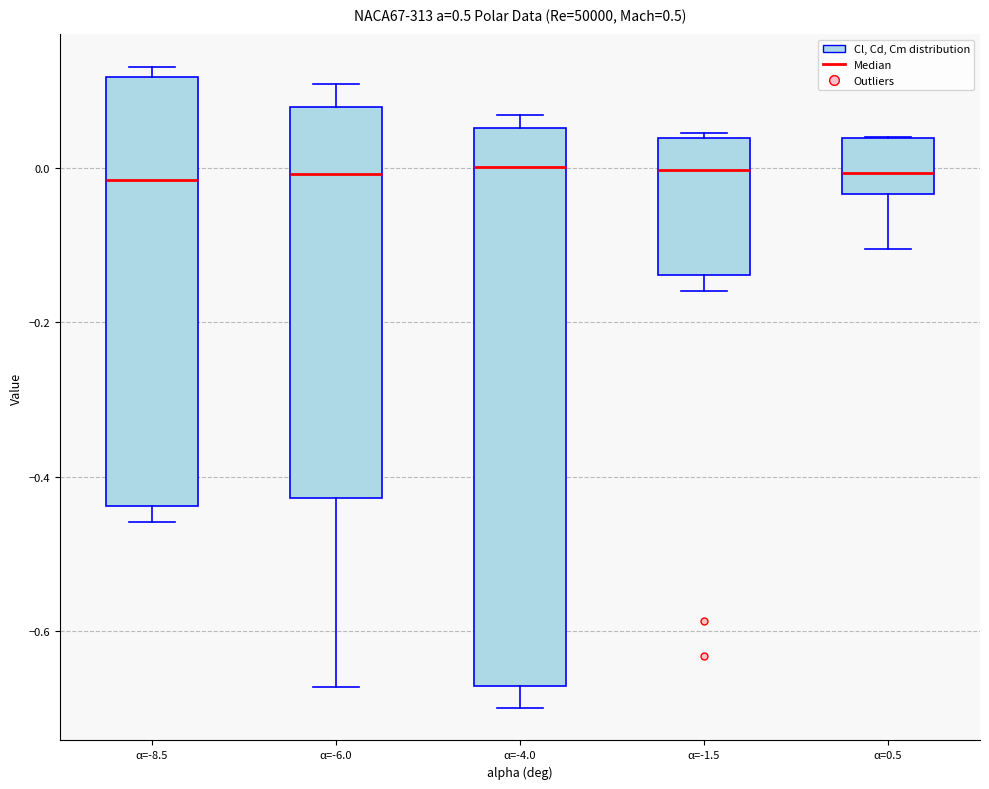

Reading left to right, read every box against the y-axis: the position of its median line, the range the box covers, and the ends of its whiskers. The values are not printed on the chart, so give them approximately, as read against the axis.

α=-8.5: median -0.02, box -0.44 to 0.12, whiskers -0.46 to 0.14
α=-6.0: median 0.00, box -0.42 to 0.08, whiskers -0.68 to 0.10
α=-4.0: median 0.00, box -0.68 to 0.06, whiskers -0.70 to 0.06 (just above the box's upper edge)
α=-1.5: median 0.00, box -0.14 to 0.04, whiskers -0.16 to 0.04 (just above the box's upper edge)
α=0.5: median 0.00, box -0.04 to 0.04, whiskers -0.10 to 0.04